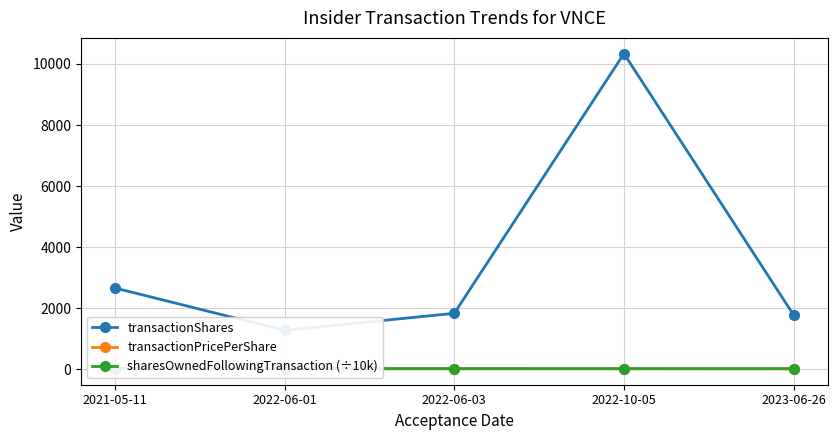

True or false: transactionPricePerShare and sharesOwnedFollowingTransaction (÷10k) intersect in this chart.

False